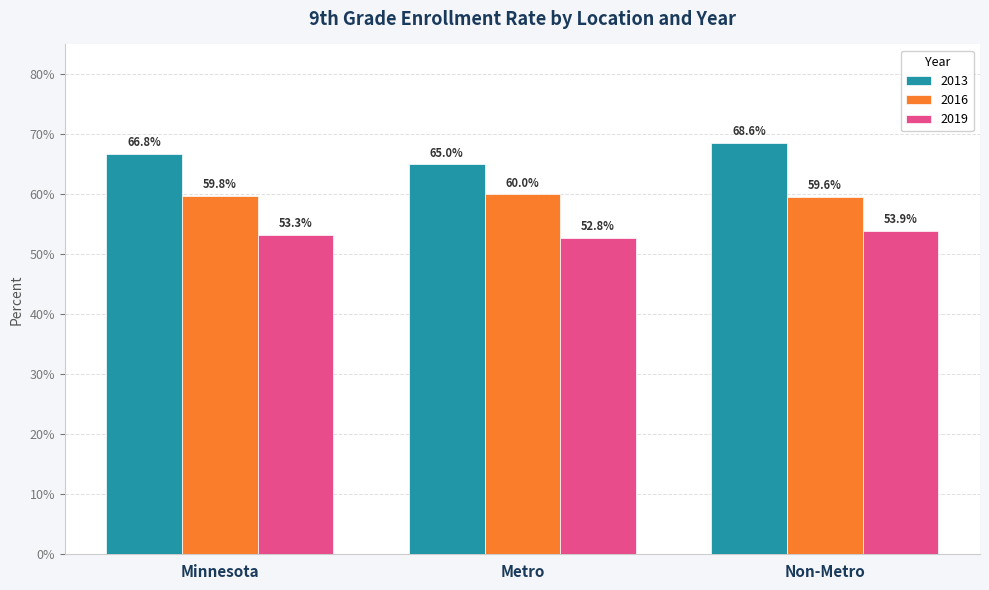

What position from the left is Minnesota?

1